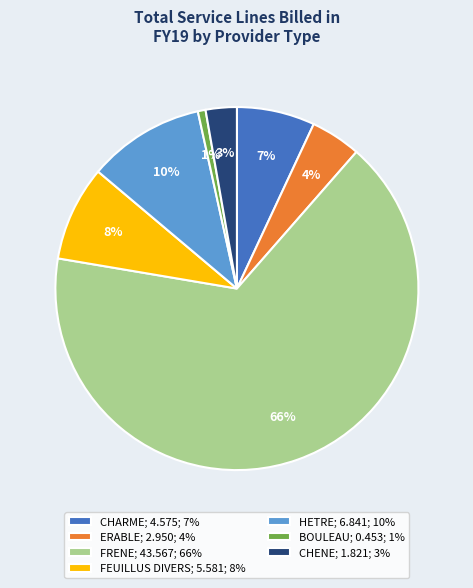

To the nearest percent, what percentage of the pie is CHARME?

7%